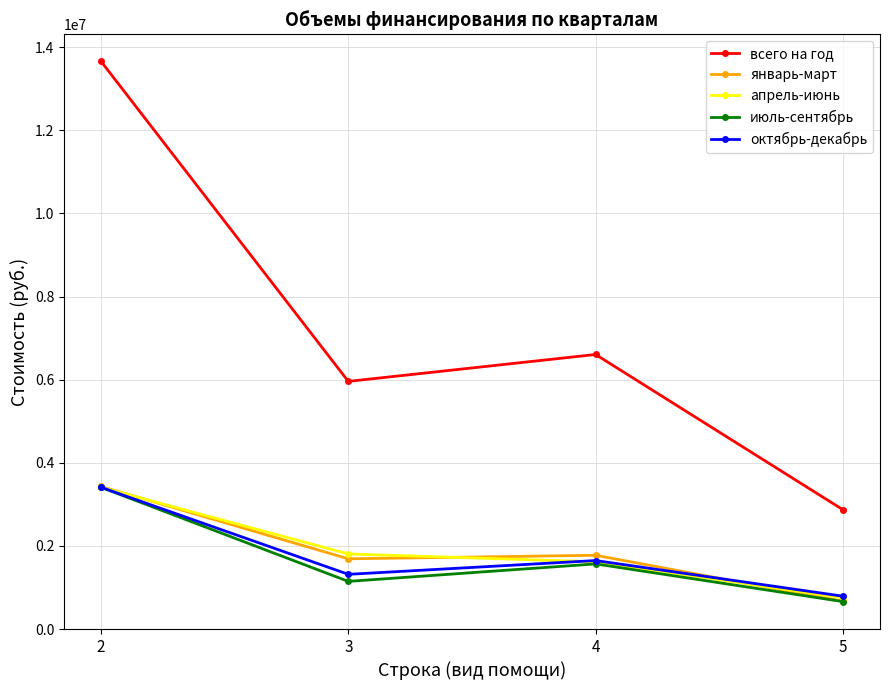

Which series has the largest total across all categories?

всего на год